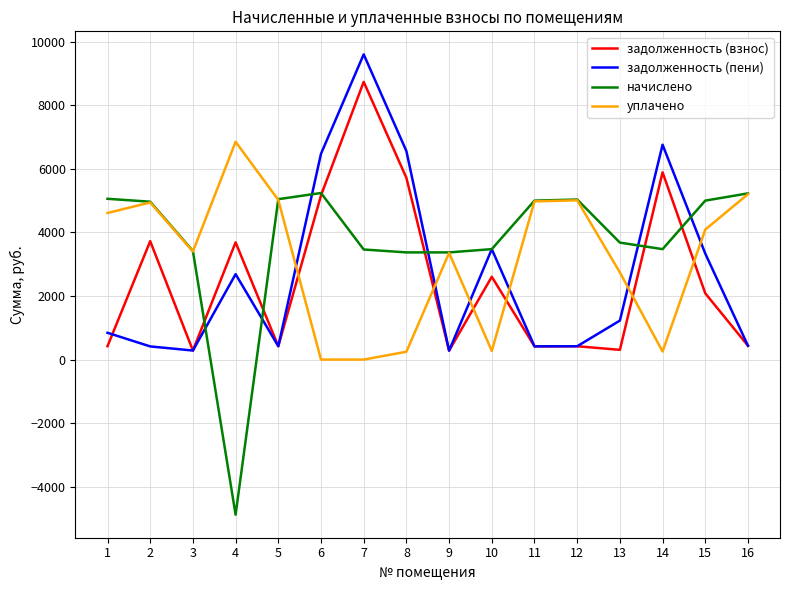

What value does the задолженность (пени) series have at 8?

6558.0